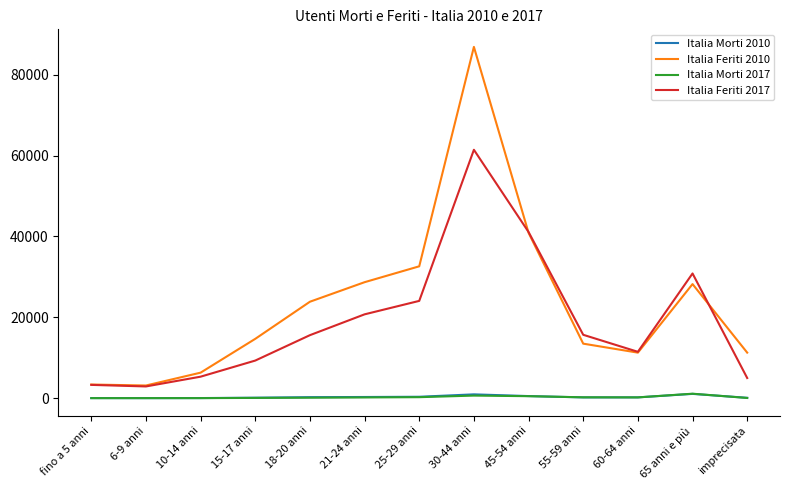

What is the difference between the second highest and second lowest values in the Italia Feriti 2017 series?

37817